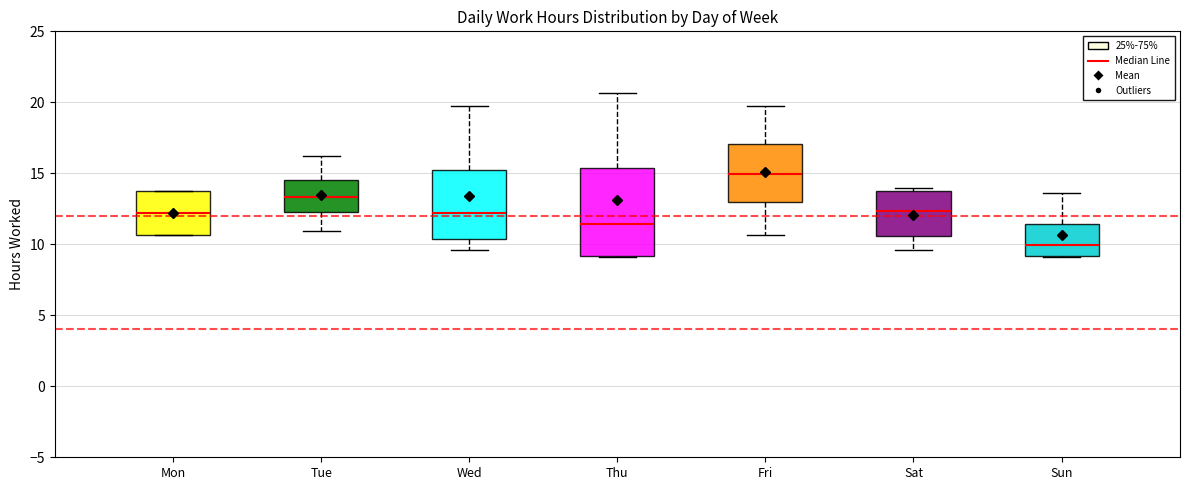

Which box's median line is the lowest?

Sun